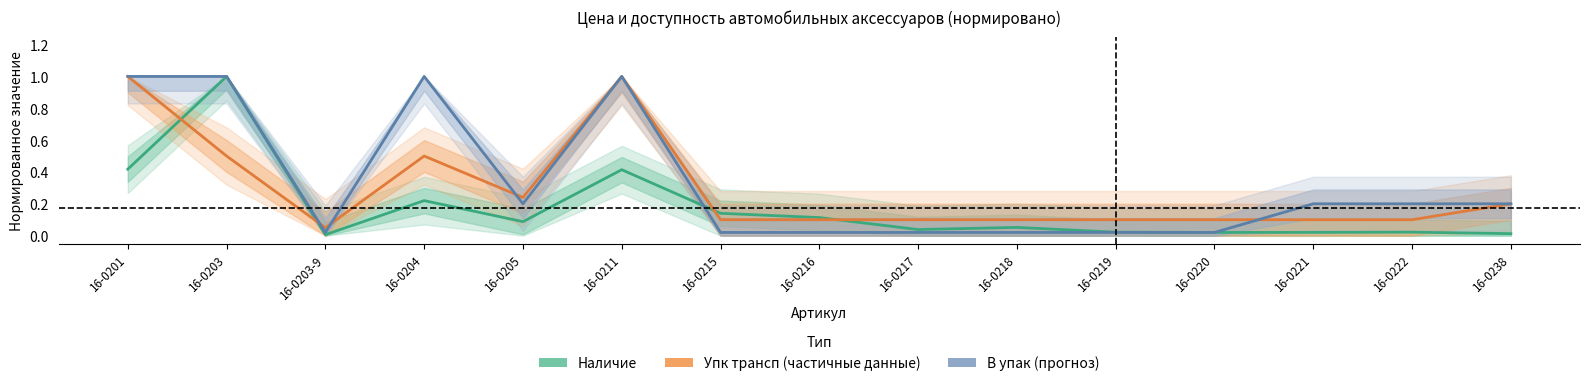

List the series in order of their overall mean, lowest first.

Наличие (Estimate), Упк трансп (Partial), В упак (Forecast)